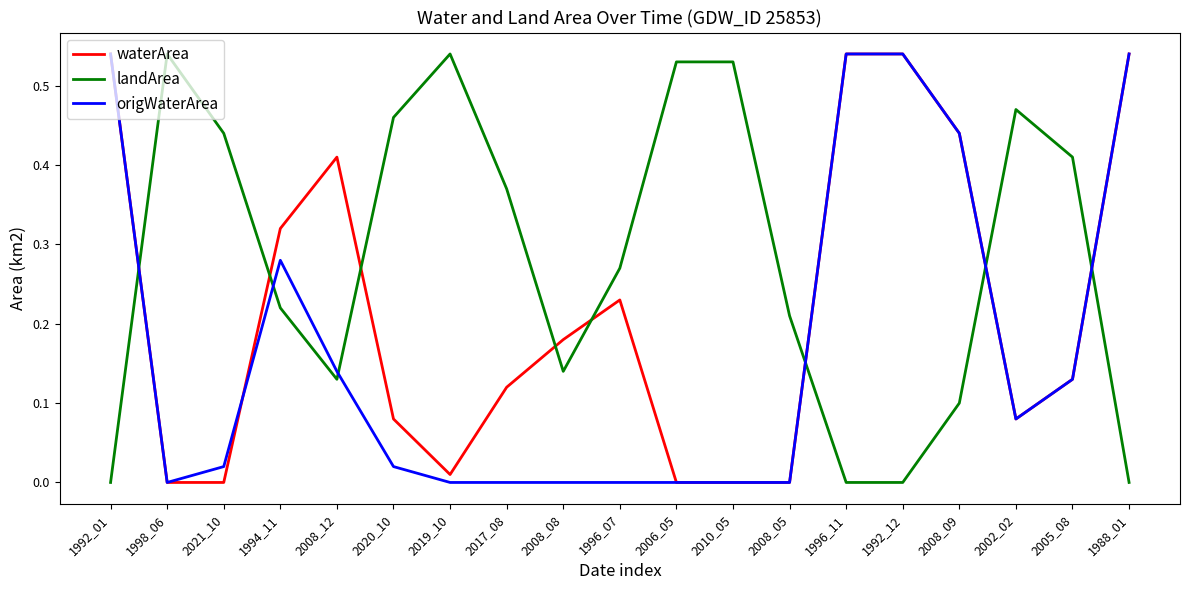

Is it true that waterArea equals 0.2 at 1992_12?

False